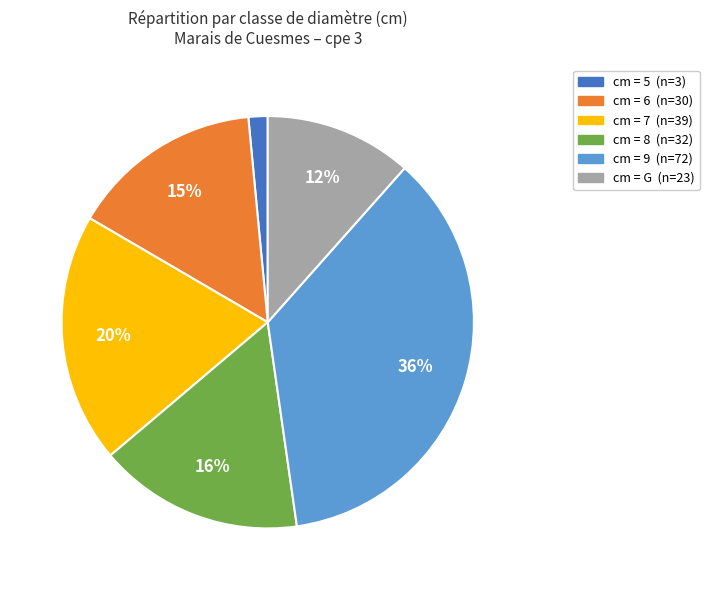

How many segments does this pie chart have?

6